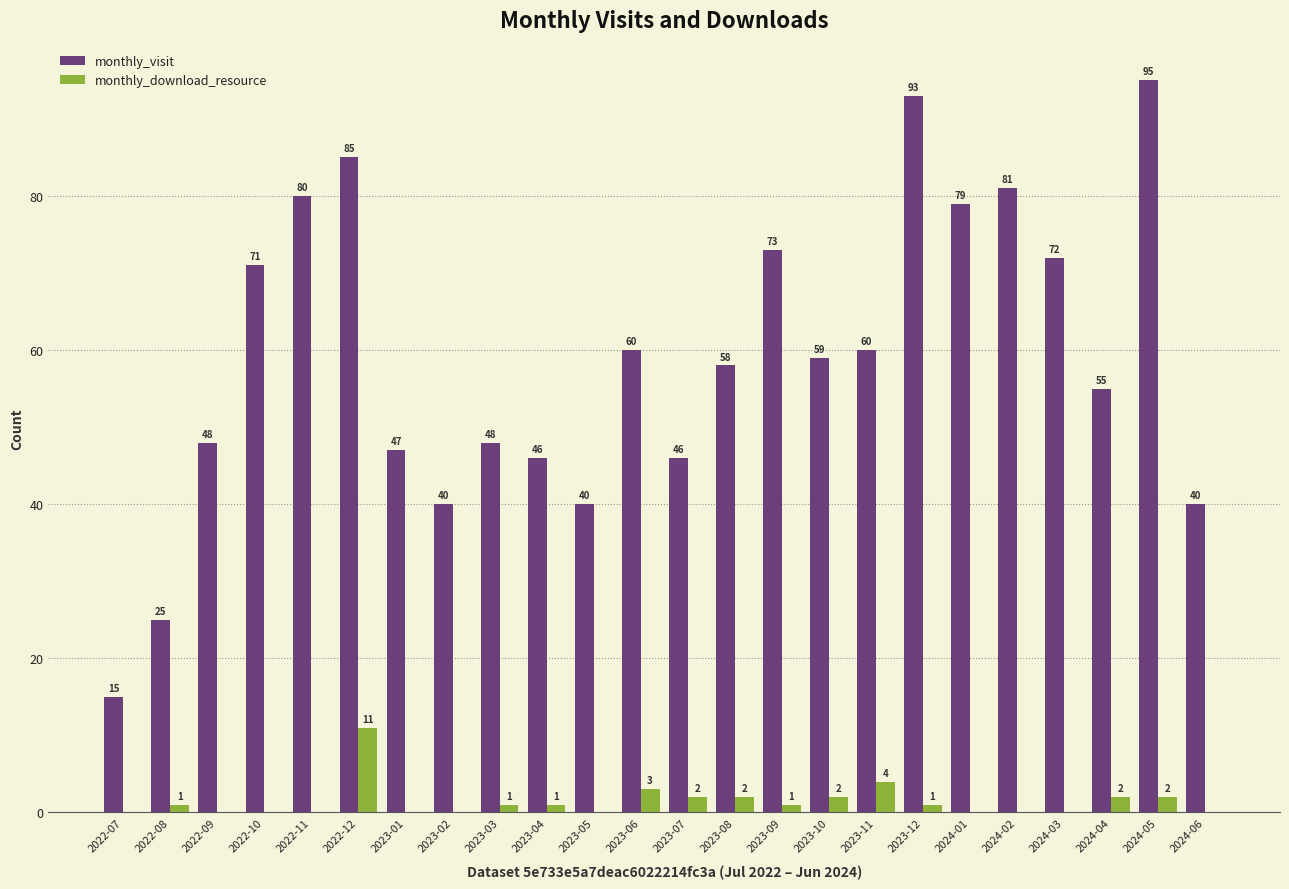

True or false: monthly_visit has a value of 42 at 2022-08.

False